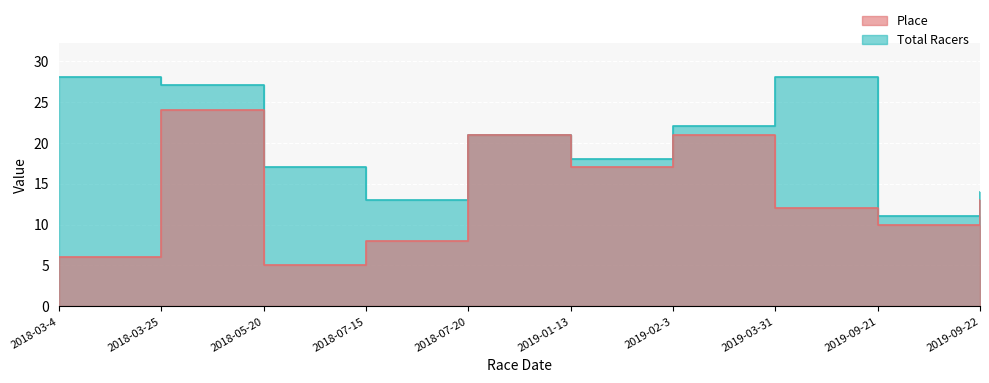

Reading left to right, list all the values displayed in this chart.

Place: 6	24	5	8	21	17	21	12	10	13
Total Racers: 28	27	17	13	21	18	22	28	11	14